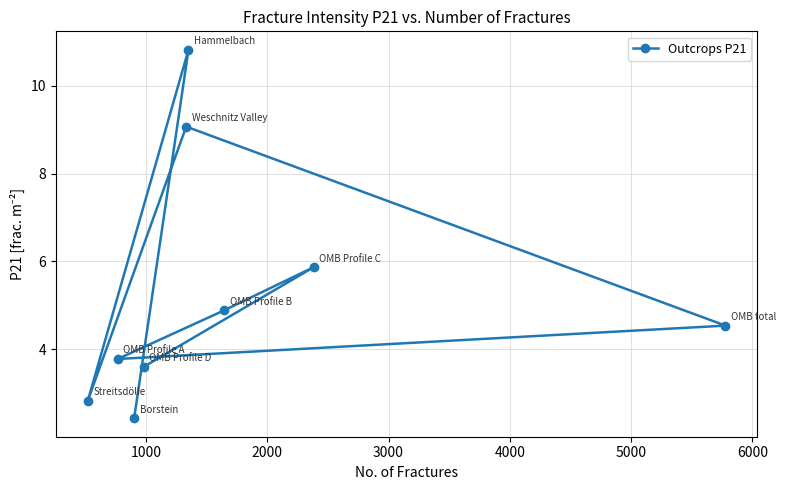

What is the greatest value displayed?

10.8